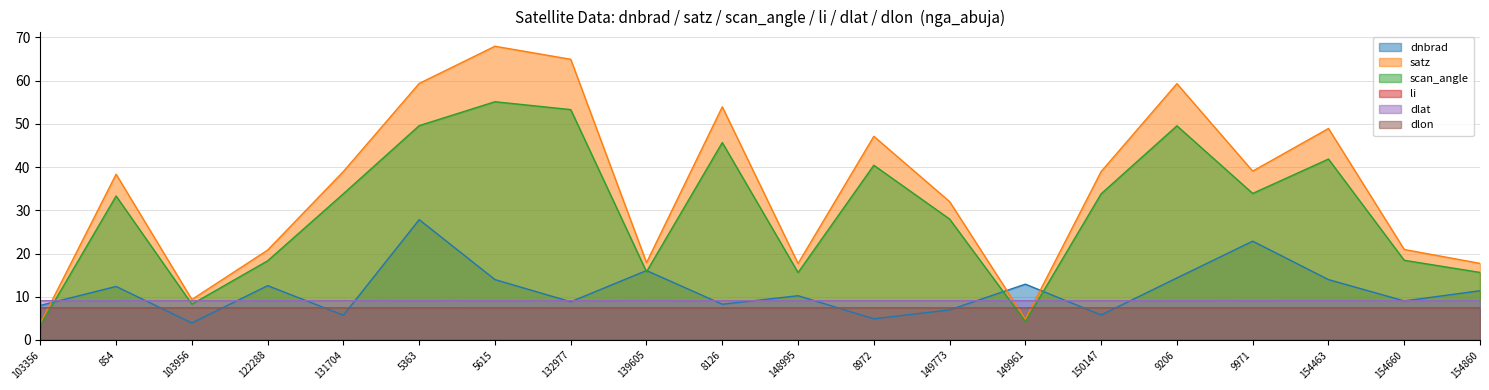

How many data points in dnbrad are less than 11?

10